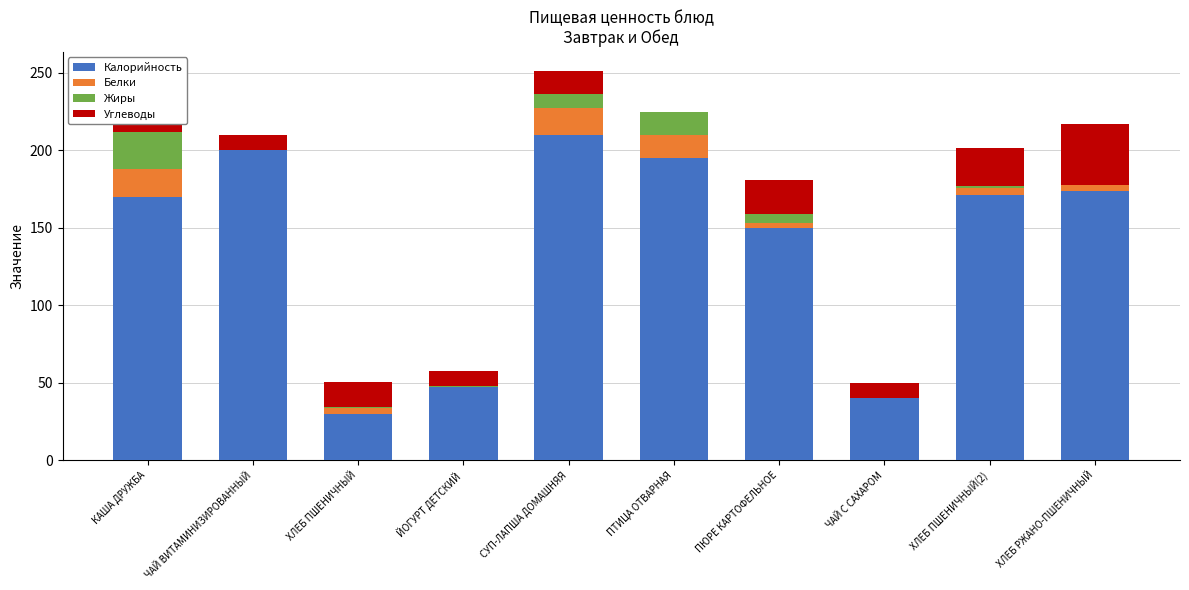

What is the sum of all Калорийность values?

1387.0